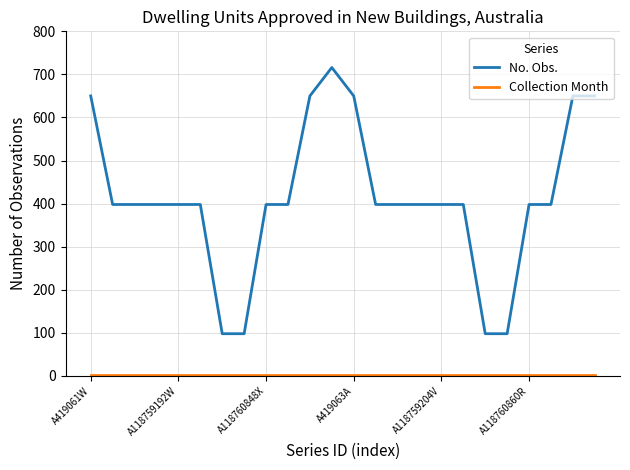

Which series has the largest range (max minus min)?

No. Obs.